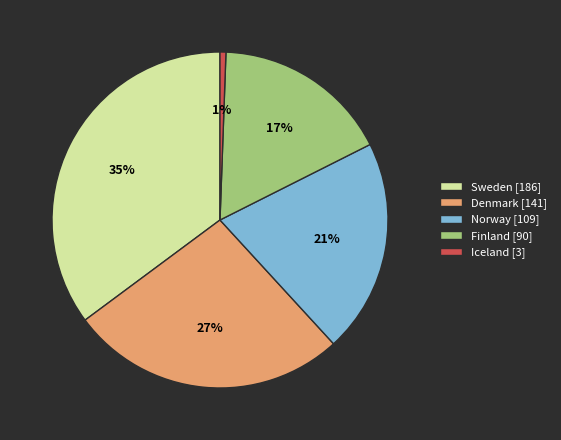

Does Sweden represent more than half of the total?

No